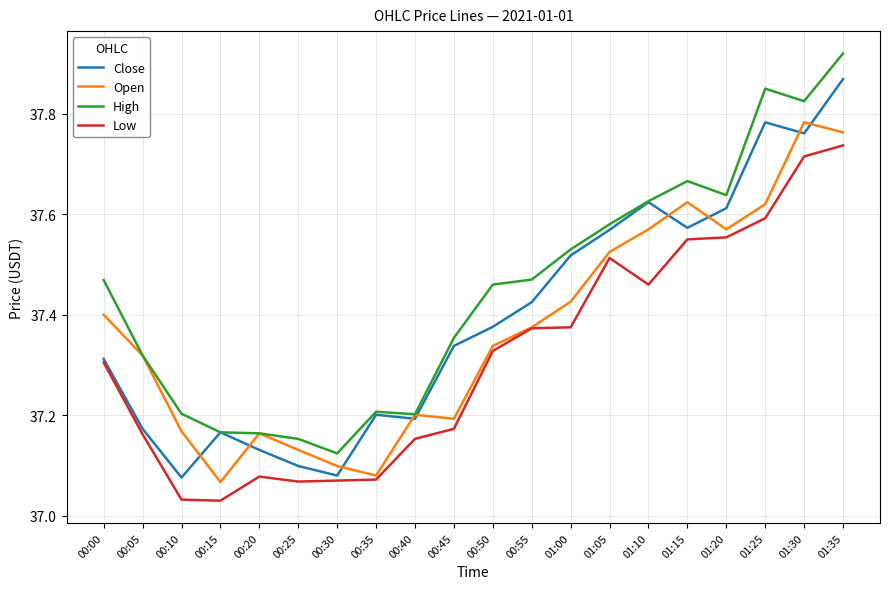

In High, how many points are lower than both neighbors (excluding endpoints)?

4